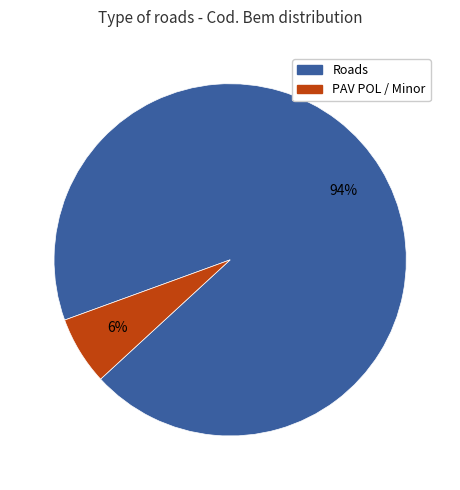

Is there any slice that represents more than half of the pie?

Yes